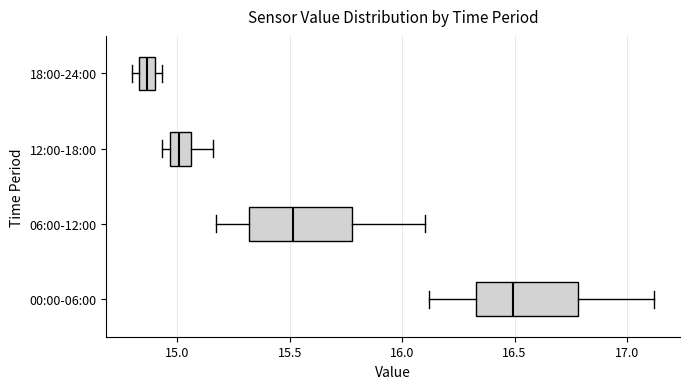

Where does the right whisker of the box for 12:00-18:00 end on the x-axis? The values are not printed on the chart, so give them approximately, as read against the axis.

15.15